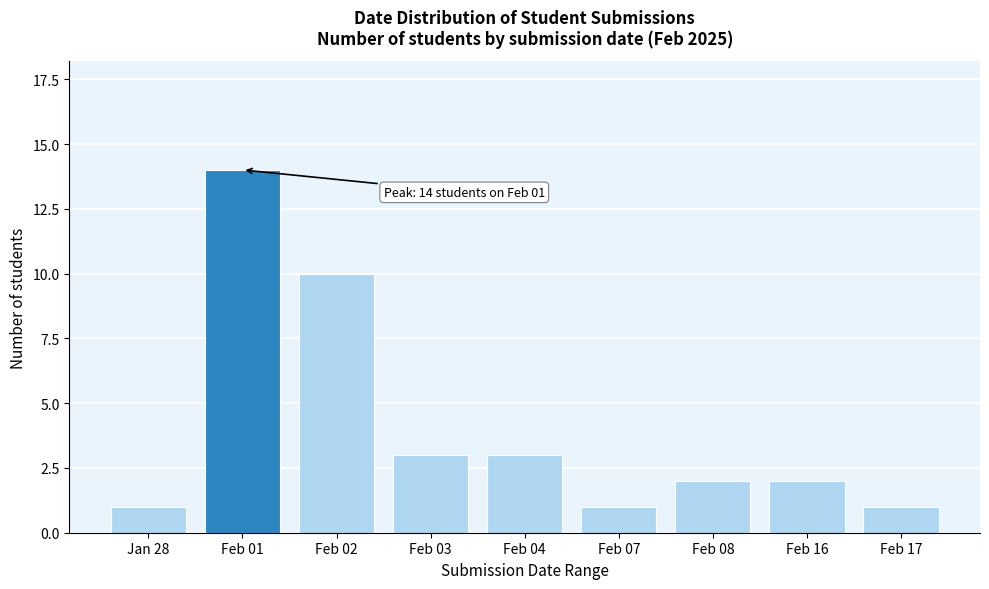

Reading right to left, extract all data points from this chart.

1	2	2	1	3	3	10	14	1